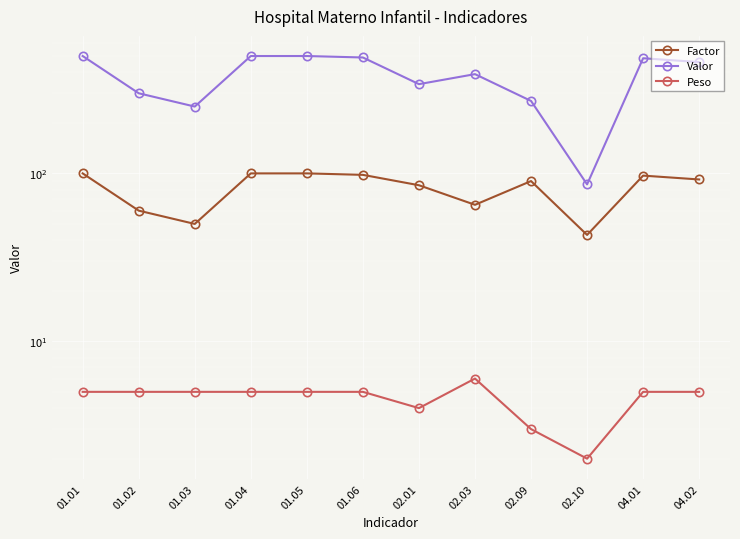

The Valor series shows 390 at 02.03. True or false?

True